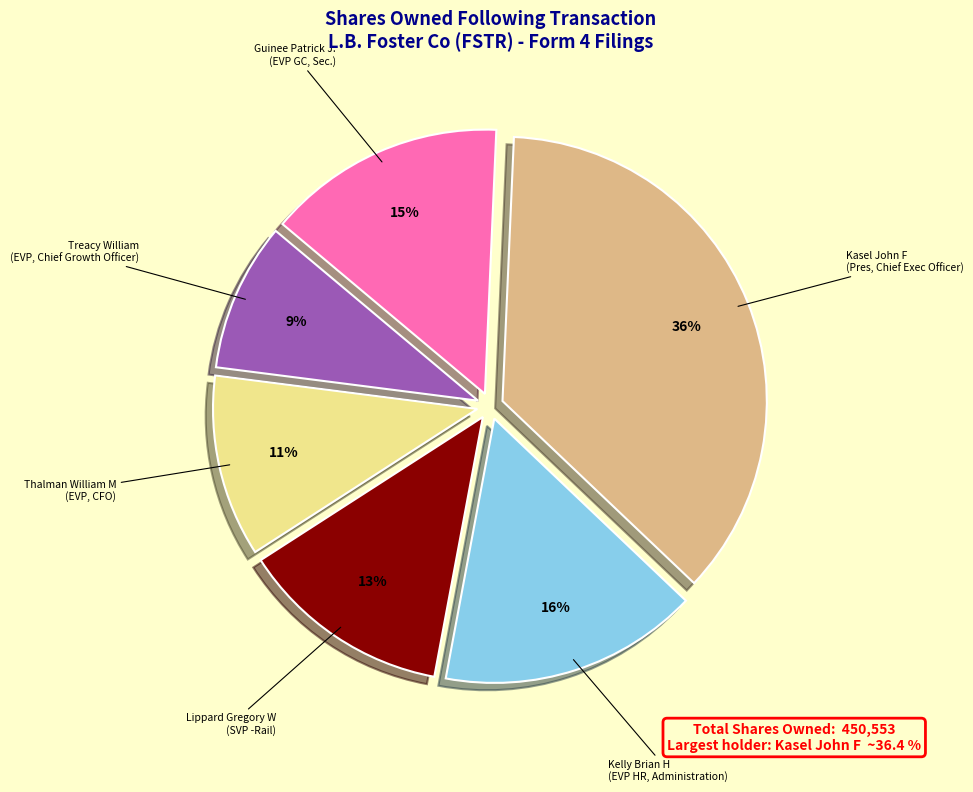

True or false: Kasel John F (Pres, Chief Exec Officer) accounts for 36% of the total.

True